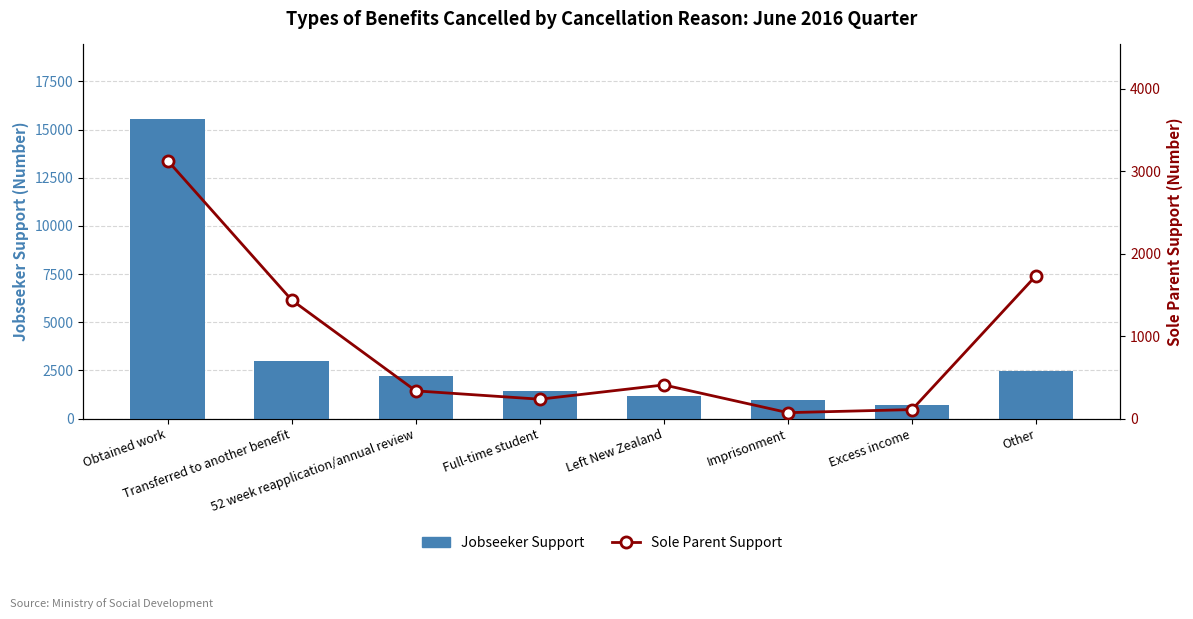

What is the total value across all series at Transferred to another benefit?

4421